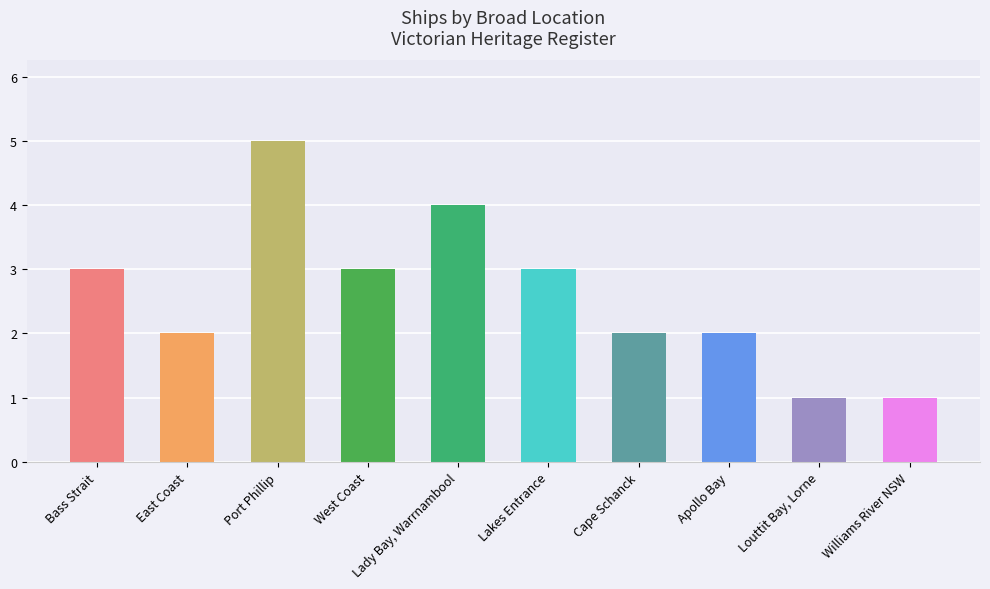

How many data points does each series have?

10